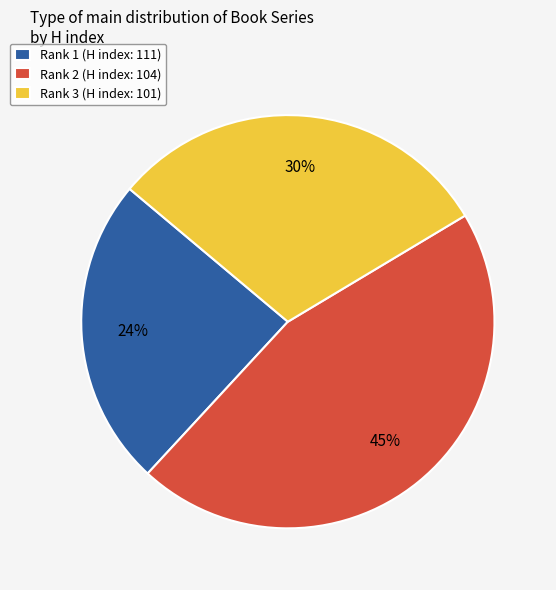

Rank the categories by value from lowest to highest.

Rank 1 (H index: 111), Rank 3 (H index: 101), Rank 2 (H index: 104)